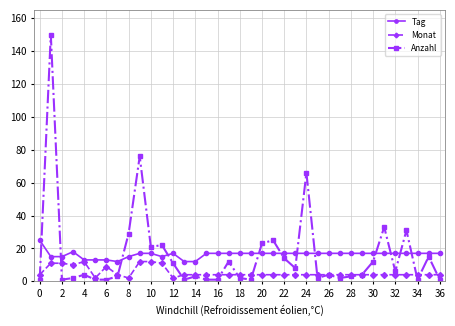

Rank the series by their maximum value, from highest to lowest.

Anzahl, Tag, Monat